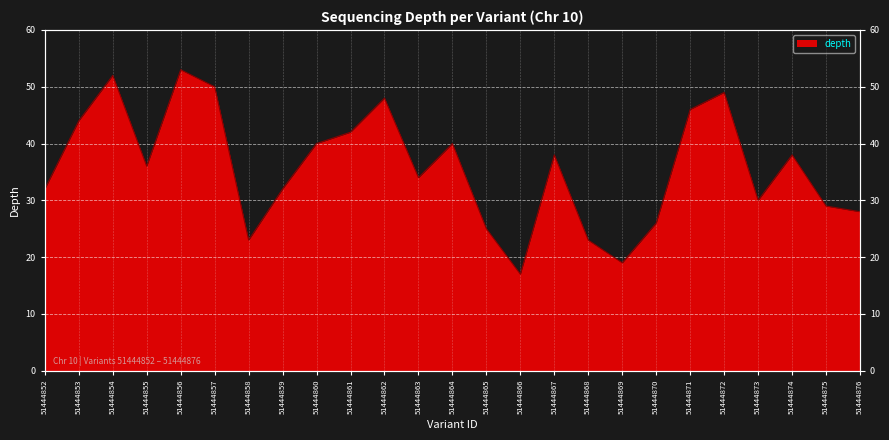

Approximately how many times larger is the value at 51444855 compared to 51444871?

0.8